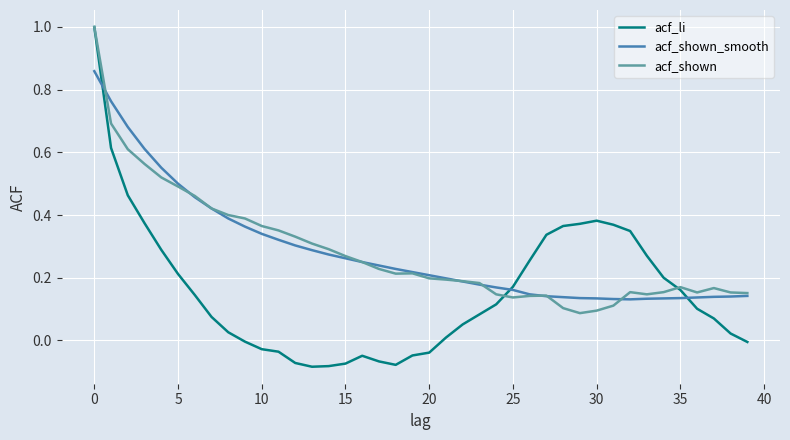

Which series has the widest spread of values?

acf_li